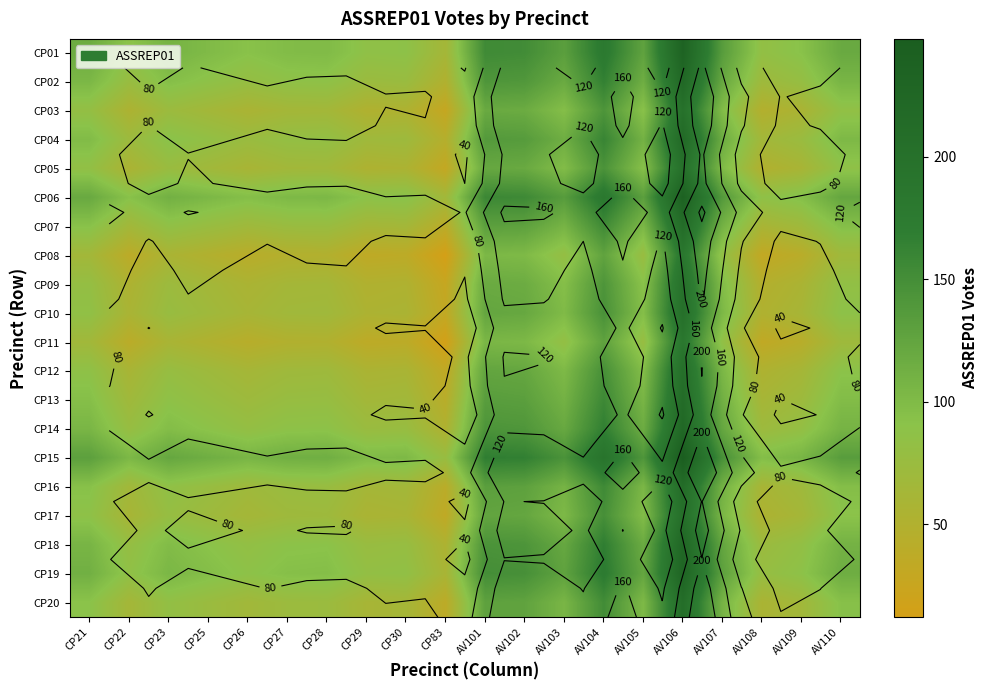

At how many categories does at least one series exceed 102?

16